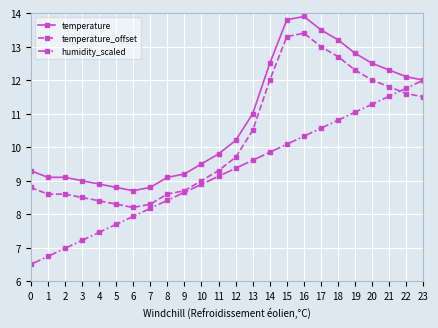

True or false: humidity_scaled has more than 0 interior local peaks.

False